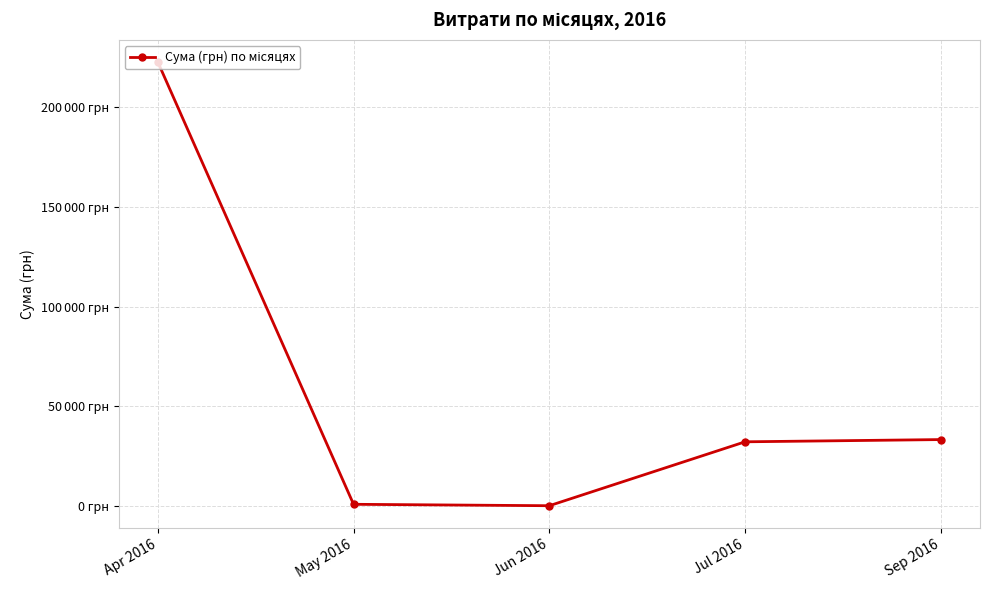

Is this an area chart (filled region under the line)?

No